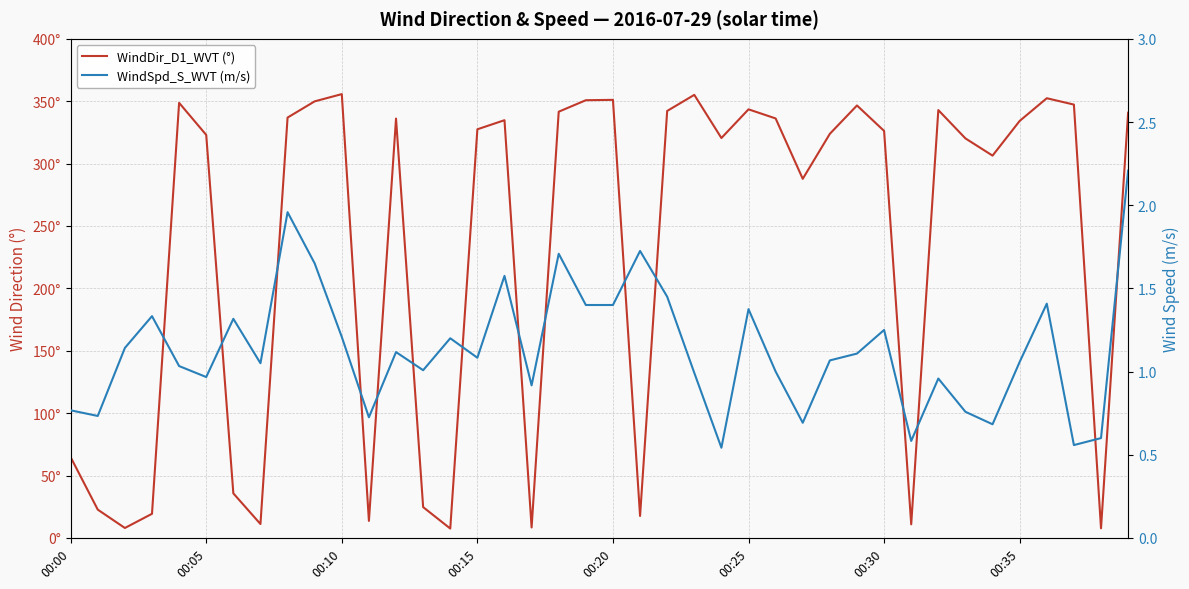

How many lines are shown in the chart?

2